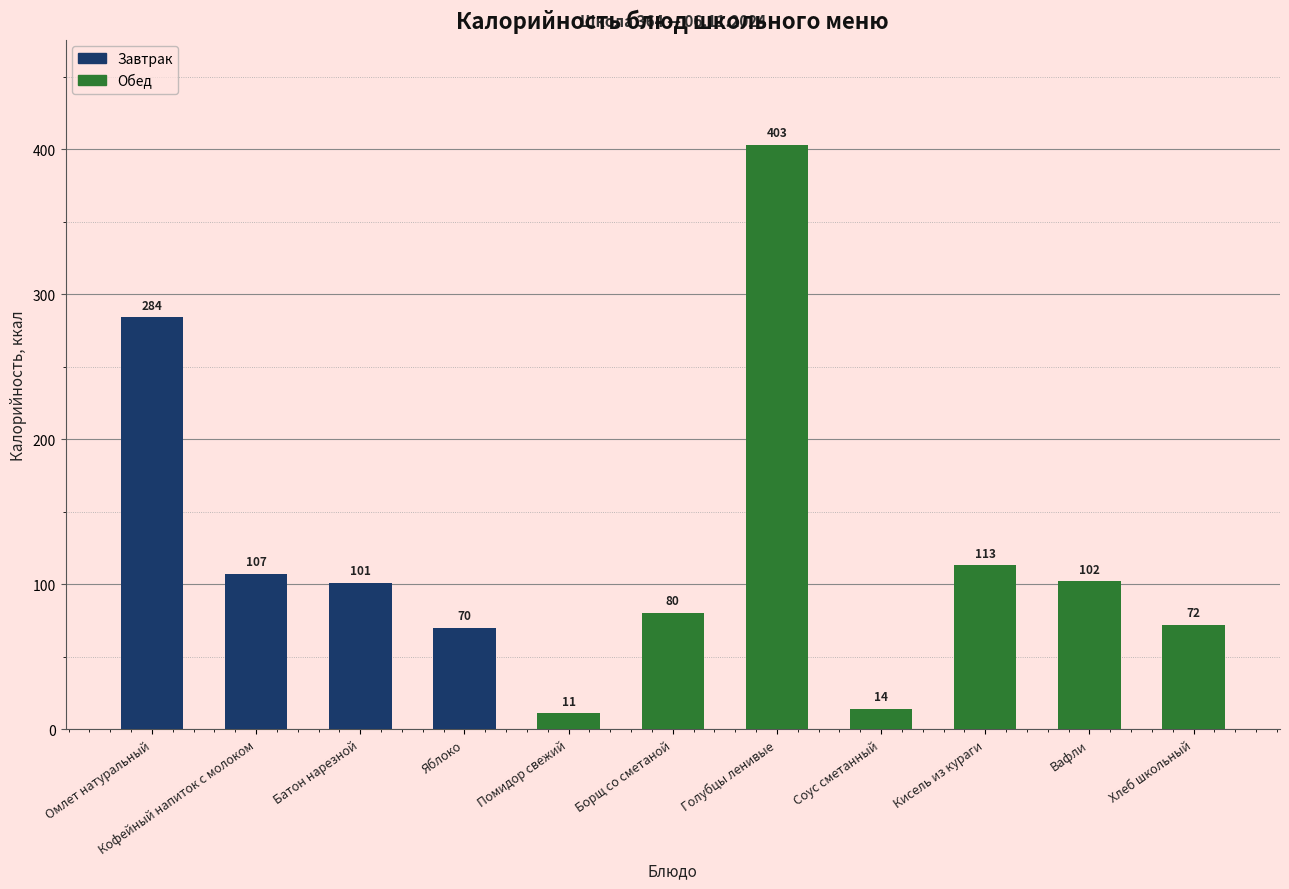

Are the bars grouped side by side (vs. stacked)?

No